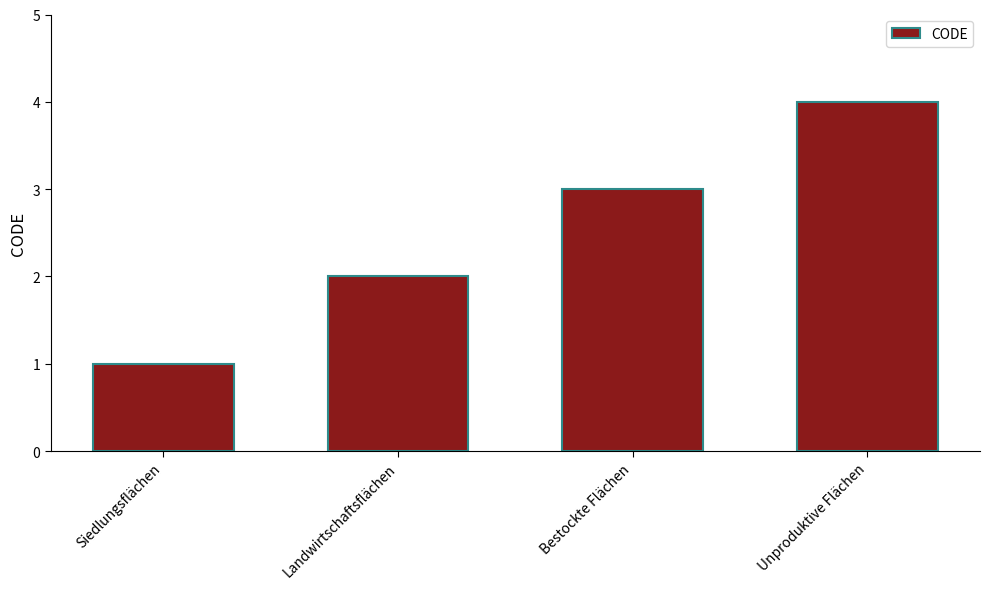

List the labels in order of value, largest first.

Unproduktive Flächen, Bestockte Flächen, Landwirtschaftsflächen, Siedlungsflächen